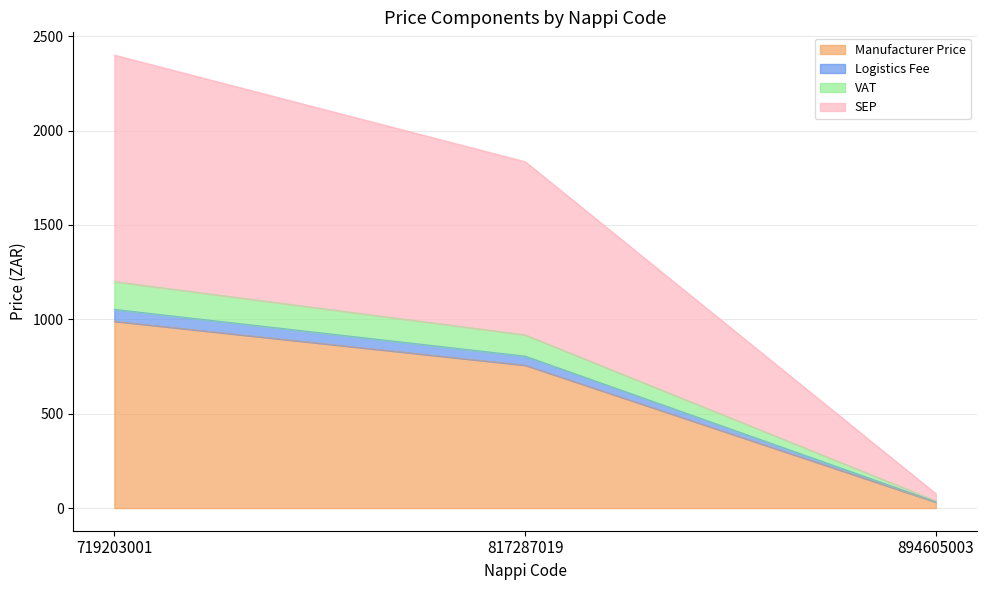

How many data points in SEP are above 917?

2